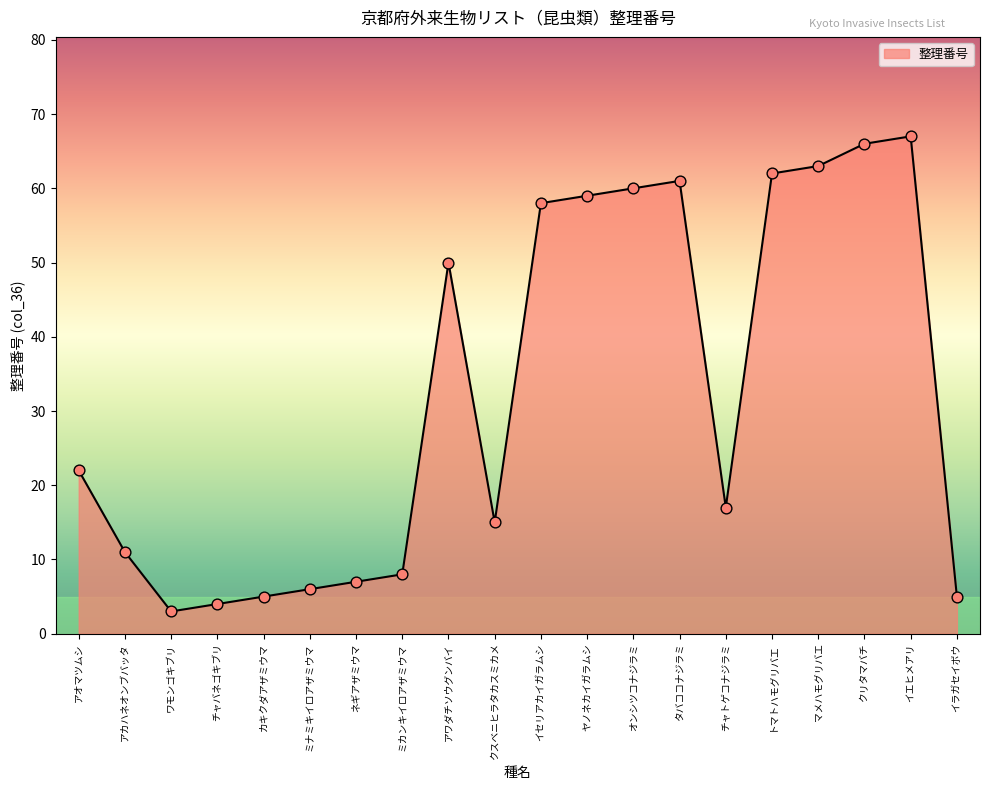

What is the change in value from オンシツコナジラミ to イエヒメアリ?

+7